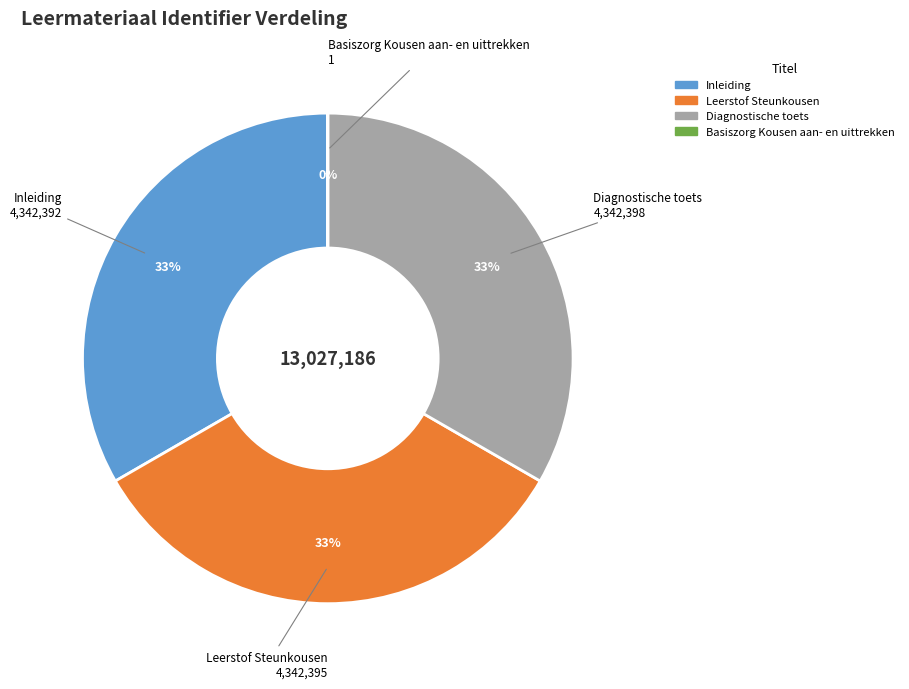

Combined, what portion of the pie is Leerstof Steunkousen and Basiszorg Kousen aan- en uittrekken?

33.3%